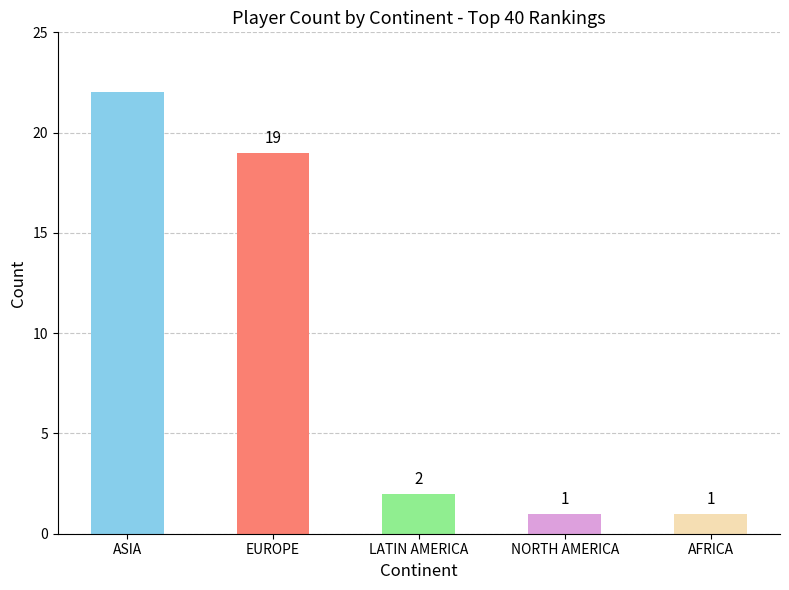

What is the value of the 5th bar from the left?

1